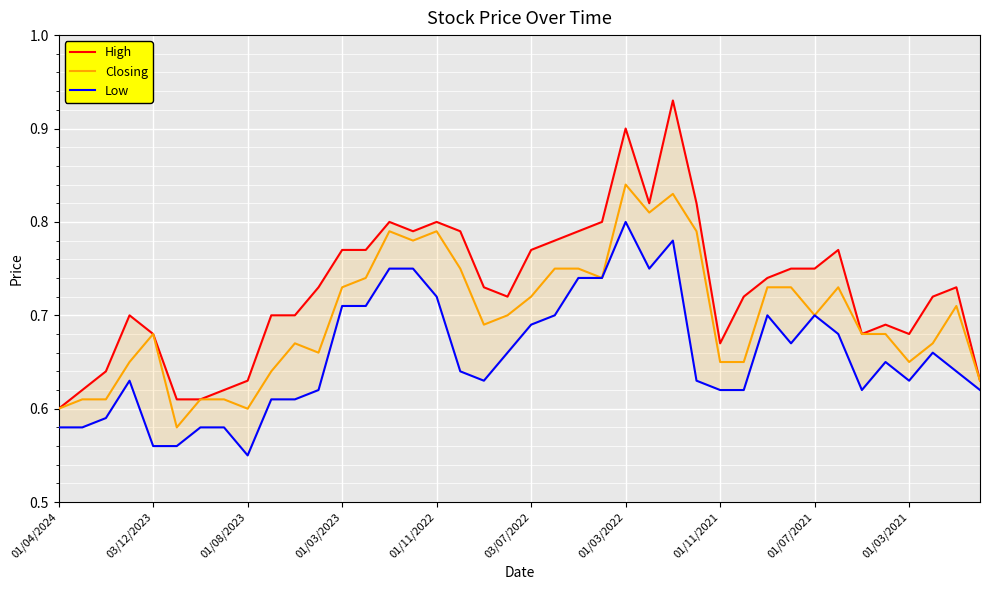

Which category has the highest value in the Closing series?

01/03/2022